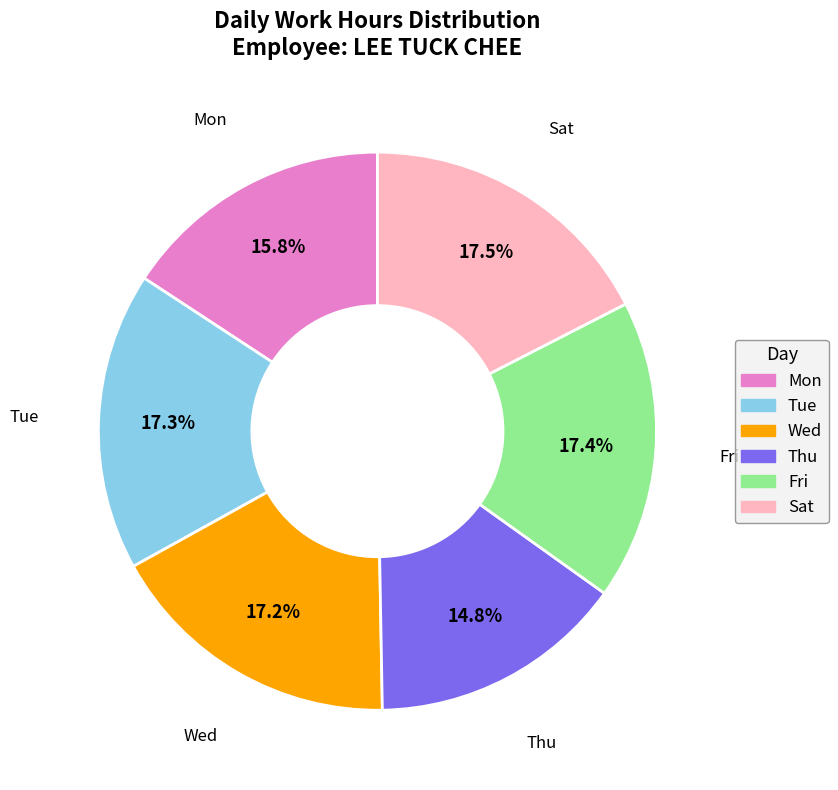

To the nearest percent, what is the average slice percentage?

17%